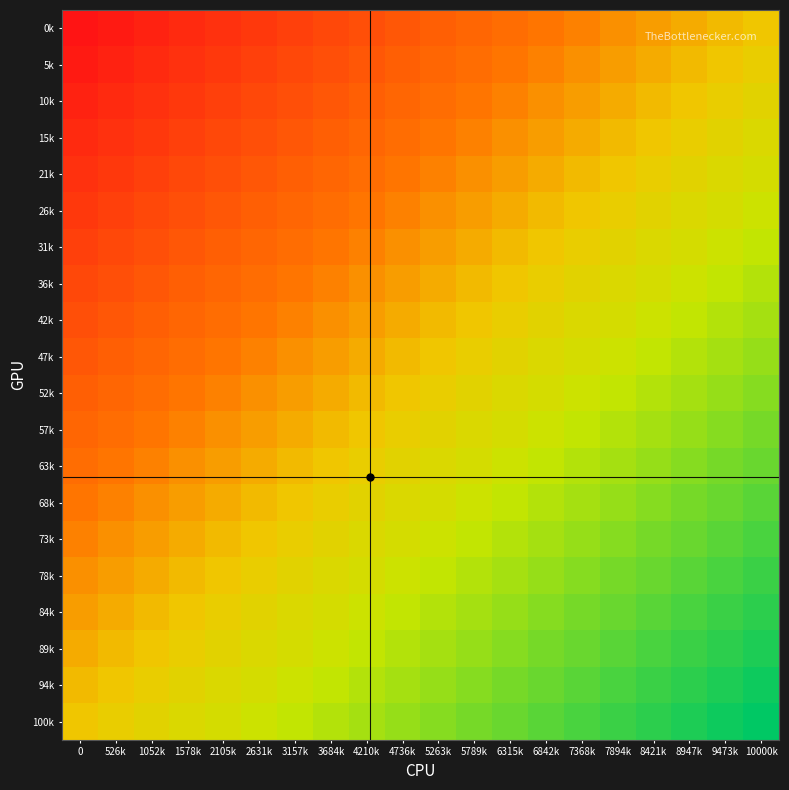

Reading left to right, list all the values displayed in this chart.

0k: 0=1.0	526k=0.9	1052k=0.9	1578k=0.8	2105k=0.8	2631k=0.7	3157k=0.7	3684k=0.6	4210k=0.6	4736k=0.5	5263k=0.5	5789k=0.4	6315k=0.4	6842k=0.3	7368k=0.3	7894k=0.2	8421k=0.2	8947k=0.1	9473k=0.1	10000k=0.0
5k: 0=0.9	526k=0.9	1052k=0.8	1578k=0.8	2105k=0.7	2631k=0.7	3157k=0.6	3684k=0.6	4210k=0.5	4736k=0.5	5263k=0.4	5789k=0.4	6315k=0.3	6842k=0.3	7368k=0.2	7894k=0.2	8421k=0.1	8947k=0.1	9473k=0.0	10000k=-0.1
10k: 0=0.9	526k=0.8	1052k=0.8	1578k=0.7	2105k=0.7	2631k=0.6	3157k=0.6	3684k=0.5	4210k=0.5	4736k=0.4	5263k=0.4	5789k=0.3	6315k=0.3	6842k=0.2	7368k=0.2	7894k=0.1	8421k=0.1	8947k=0.0	9473k=-0.1	10000k=-0.1
15k: 0=0.8	526k=0.8	1052k=0.7	1578k=0.7	2105k=0.6	2631k=0.6	3157k=0.5	3684k=0.5	4210k=0.4	4736k=0.4	5263k=0.3	5789k=0.3	6315k=0.2	6842k=0.2	7368k=0.1	7894k=0.1	8421k=0.0	8947k=-0.1	9473k=-0.1	10000k=-0.2
21k: 0=0.8	526k=0.7	1052k=0.7	1578k=0.6	2105k=0.6	2631k=0.5	3157k=0.5	3684k=0.4	4210k=0.4	4736k=0.3	5263k=0.3	5789k=0.2	6315k=0.2	6842k=0.1	7368k=0.1	7894k=0.0	8421k=-0.1	8947k=-0.1	9473k=-0.2	10000k=-0.2
26k: 0=0.7	526k=0.7	1052k=0.6	1578k=0.6	2105k=0.5	2631k=0.5	3157k=0.4	3684k=0.4	4210k=0.3	4736k=0.3	5263k=0.2	5789k=0.2	6315k=0.1	6842k=0.1	7368k=0.0	7894k=-0.1	8421k=-0.1	8947k=-0.2	9473k=-0.2	10000k=-0.3
31k: 0=0.7	526k=0.6	1052k=0.6	1578k=0.5	2105k=0.5	2631k=0.4	3157k=0.4	3684k=0.3	4210k=0.3	4736k=0.2	5263k=0.2	5789k=0.1	6315k=0.1	6842k=0.0	7368k=-0.1	7894k=-0.1	8421k=-0.2	8947k=-0.2	9473k=-0.3	10000k=-0.3
36k: 0=0.6	526k=0.6	1052k=0.5	1578k=0.5	2105k=0.4	2631k=0.4	3157k=0.3	3684k=0.3	4210k=0.2	4736k=0.2	5263k=0.1	5789k=0.1	6315k=0.0	6842k=-0.1	7368k=-0.1	7894k=-0.2	8421k=-0.2	8947k=-0.3	9473k=-0.3	10000k=-0.4
42k: 0=0.6	526k=0.5	1052k=0.5	1578k=0.4	2105k=0.4	2631k=0.3	3157k=0.3	3684k=0.2	4210k=0.2	4736k=0.1	5263k=0.1	5789k=0.0	6315k=-0.1	6842k=-0.1	7368k=-0.2	7894k=-0.2	8421k=-0.3	8947k=-0.3	9473k=-0.4	10000k=-0.4
47k: 0=0.5	526k=0.5	1052k=0.4	1578k=0.4	2105k=0.3	2631k=0.3	3157k=0.2	3684k=0.2	4210k=0.1	4736k=0.1	5263k=0.0	5789k=-0.1	6315k=-0.1	6842k=-0.2	7368k=-0.2	7894k=-0.3	8421k=-0.3	8947k=-0.4	9473k=-0.4	10000k=-0.5
52k: 0=0.5	526k=0.4	1052k=0.4	1578k=0.3	2105k=0.3	2631k=0.2	3157k=0.2	3684k=0.1	4210k=0.1	4736k=0.0	5263k=-0.1	5789k=-0.1	6315k=-0.2	6842k=-0.2	7368k=-0.3	7894k=-0.3	8421k=-0.4	8947k=-0.4	9473k=-0.5	10000k=-0.5
57k: 0=0.4	526k=0.4	1052k=0.3	1578k=0.3	2105k=0.2	2631k=0.2	3157k=0.1	3684k=0.1	4210k=0.0	4736k=-0.1	5263k=-0.1	5789k=-0.2	6315k=-0.2	6842k=-0.3	7368k=-0.3	7894k=-0.4	8421k=-0.4	8947k=-0.5	9473k=-0.5	10000k=-0.6
63k: 0=0.4	526k=0.3	1052k=0.3	1578k=0.2	2105k=0.2	2631k=0.1	3157k=0.1	3684k=0.0	4210k=-0.1	4736k=-0.1	5263k=-0.2	5789k=-0.2	6315k=-0.3	6842k=-0.3	7368k=-0.4	7894k=-0.4	8421k=-0.5	8947k=-0.5	9473k=-0.6	10000k=-0.6
68k: 0=0.3	526k=0.3	1052k=0.2	1578k=0.2	2105k=0.1	2631k=0.1	3157k=0.0	3684k=-0.1	4210k=-0.1	4736k=-0.2	5263k=-0.2	5789k=-0.3	6315k=-0.3	6842k=-0.4	7368k=-0.4	7894k=-0.5	8421k=-0.5	8947k=-0.6	9473k=-0.6	10000k=-0.7
73k: 0=0.3	526k=0.2	1052k=0.2	1578k=0.1	2105k=0.1	2631k=0.0	3157k=-0.1	3684k=-0.1	4210k=-0.2	4736k=-0.2	5263k=-0.3	5789k=-0.3	6315k=-0.4	6842k=-0.4	7368k=-0.5	7894k=-0.5	8421k=-0.6	8947k=-0.6	9473k=-0.7	10000k=-0.7
78k: 0=0.2	526k=0.2	1052k=0.1	1578k=0.1	2105k=0.0	2631k=-0.1	3157k=-0.1	3684k=-0.2	4210k=-0.2	4736k=-0.3	5263k=-0.3	5789k=-0.4	6315k=-0.4	6842k=-0.5	7368k=-0.5	7894k=-0.6	8421k=-0.6	8947k=-0.7	9473k=-0.7	10000k=-0.8
84k: 0=0.2	526k=0.1	1052k=0.1	1578k=0.0	2105k=-0.1	2631k=-0.1	3157k=-0.2	3684k=-0.2	4210k=-0.3	4736k=-0.3	5263k=-0.4	5789k=-0.4	6315k=-0.5	6842k=-0.5	7368k=-0.6	7894k=-0.6	8421k=-0.7	8947k=-0.7	9473k=-0.8	10000k=-0.8
89k: 0=0.1	526k=0.1	1052k=0.0	1578k=-0.1	2105k=-0.1	2631k=-0.2	3157k=-0.2	3684k=-0.3	4210k=-0.3	4736k=-0.4	5263k=-0.4	5789k=-0.5	6315k=-0.5	6842k=-0.6	7368k=-0.6	7894k=-0.7	8421k=-0.7	8947k=-0.8	9473k=-0.8	10000k=-0.9
94k: 0=0.1	526k=0.0	1052k=-0.1	1578k=-0.1	2105k=-0.2	2631k=-0.2	3157k=-0.3	3684k=-0.3	4210k=-0.4	4736k=-0.4	5263k=-0.5	5789k=-0.5	6315k=-0.6	6842k=-0.6	7368k=-0.7	7894k=-0.7	8421k=-0.8	8947k=-0.8	9473k=-0.9	10000k=-0.9
100k: 0=0.0	526k=-0.1	1052k=-0.1	1578k=-0.2	2105k=-0.2	2631k=-0.3	3157k=-0.3	3684k=-0.4	4210k=-0.4	4736k=-0.5	5263k=-0.5	5789k=-0.6	6315k=-0.6	6842k=-0.7	7368k=-0.7	7894k=-0.8	8421k=-0.8	8947k=-0.9	9473k=-0.9	10000k=-1.0